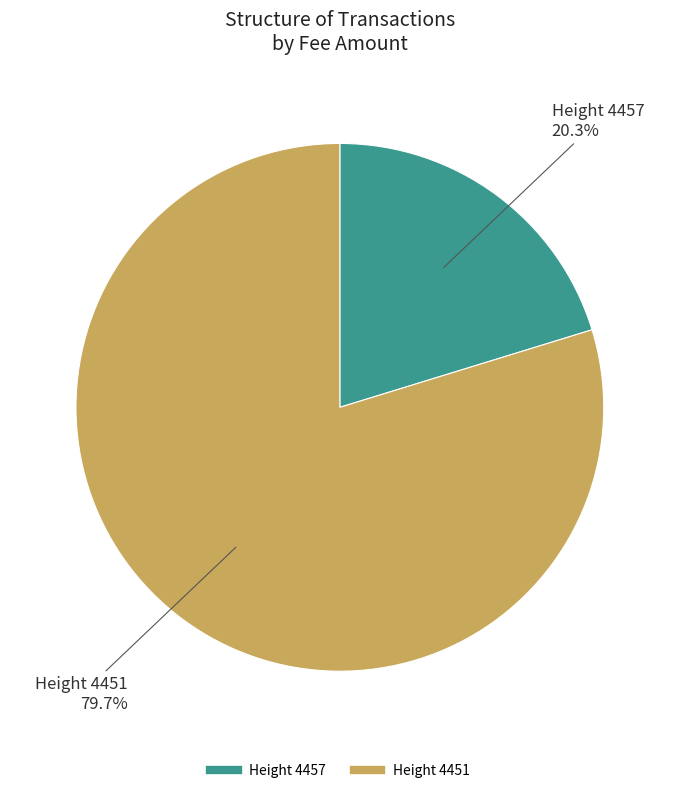

How many segments does this pie chart have?

2